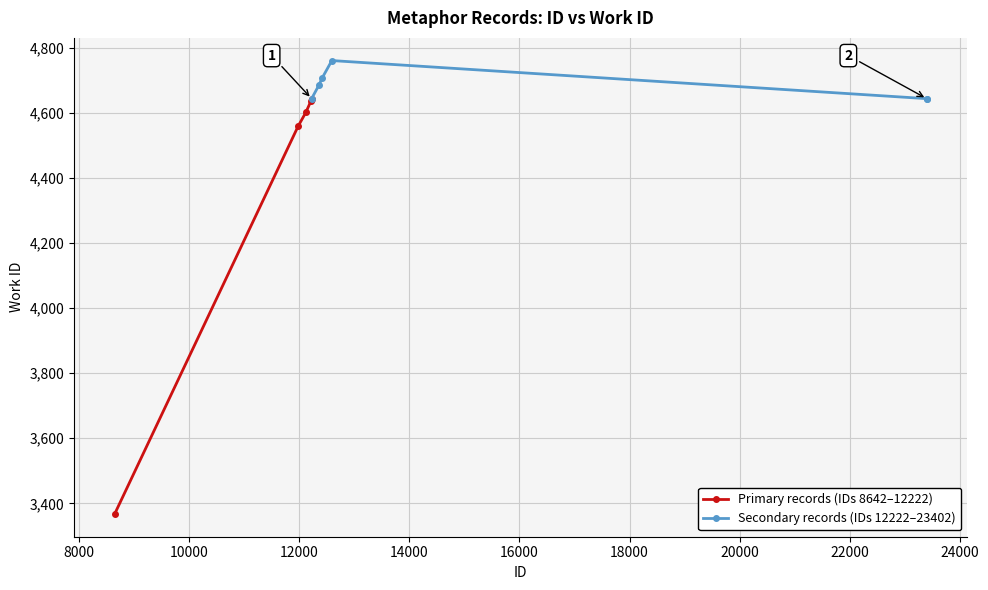

Between 8642 and 12409, which is larger?

12409